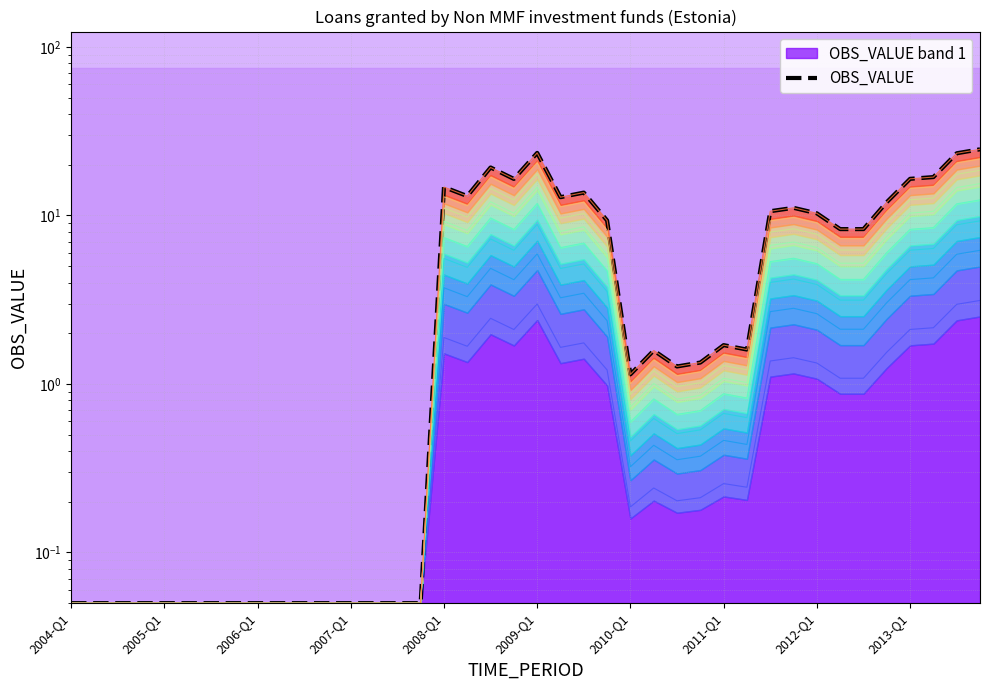

At which category does the chart reach its peak across all series?

39